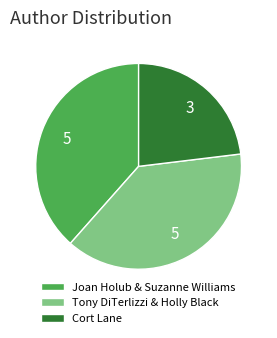

Does Tony DiTerlizzi & Holly Black account for over 50% of the chart?

No